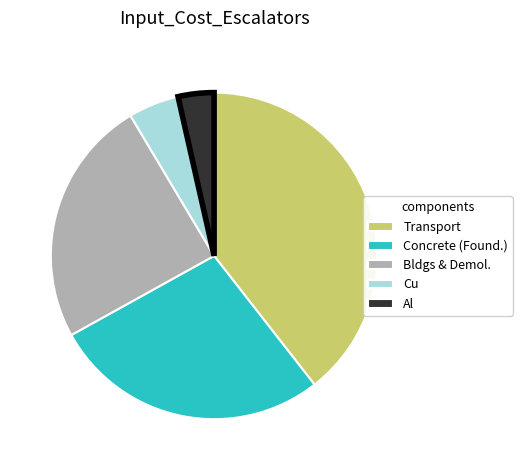

The Transport slice represents 99% of the pie. True or false?

False